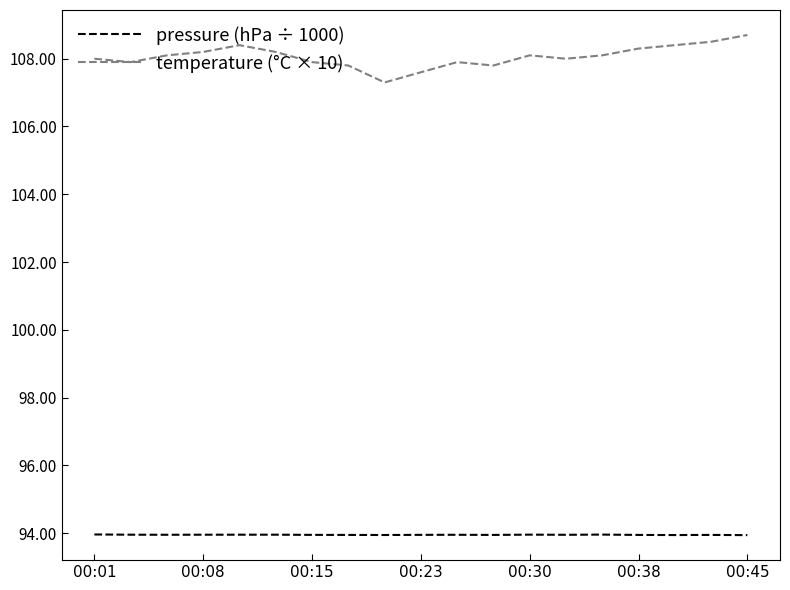

True or false: temperature (°C × 10) and pressure (hPa ÷ 1000) cross at least once.

False